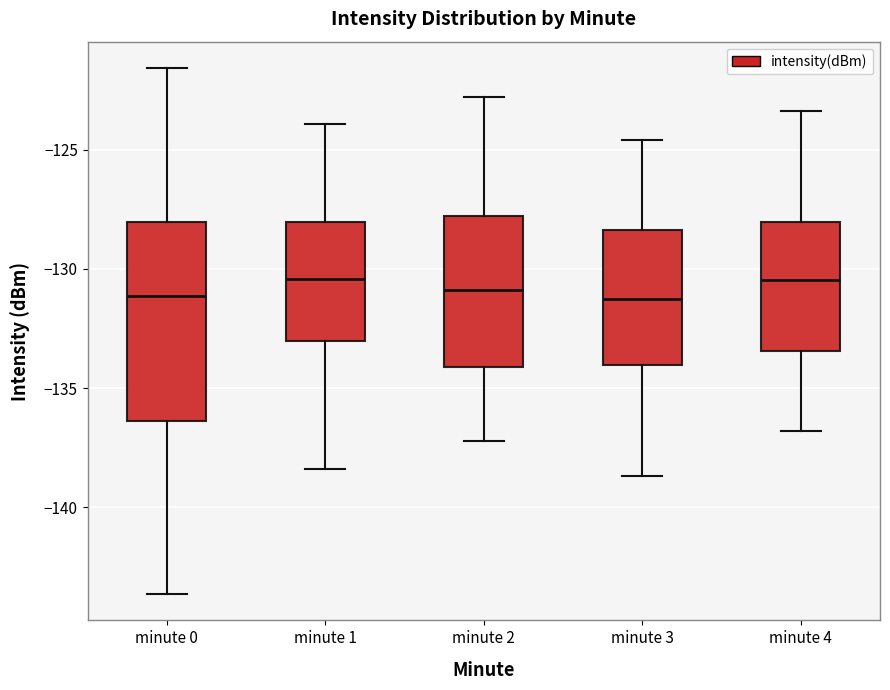

Which box is the tallest, from its lower edge to its upper edge?

minute 0